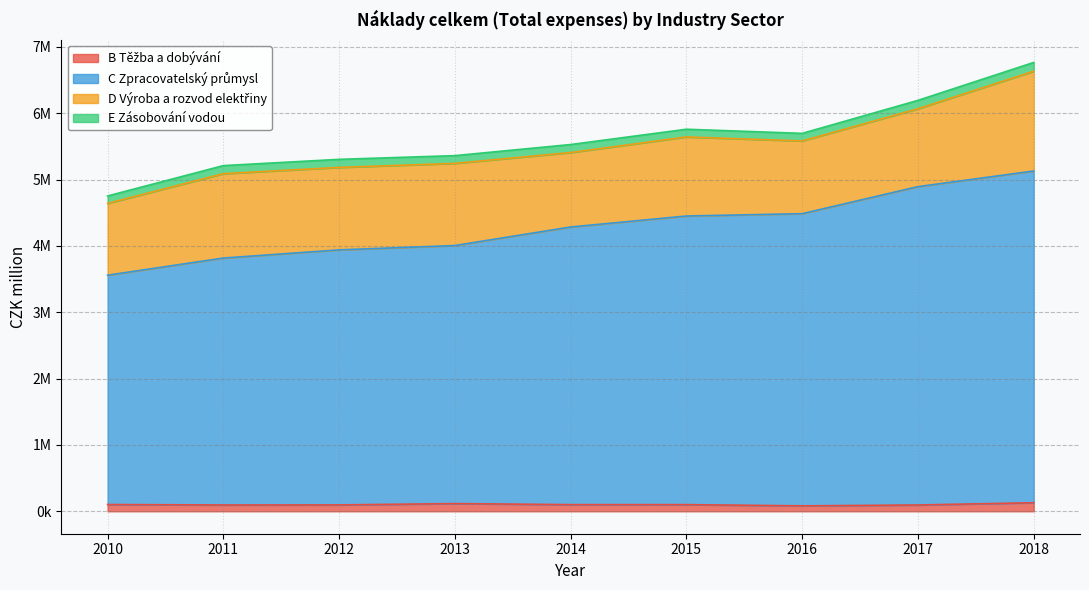

Which series has the largest range (max minus min)?

C Zpracovatelský průmysl